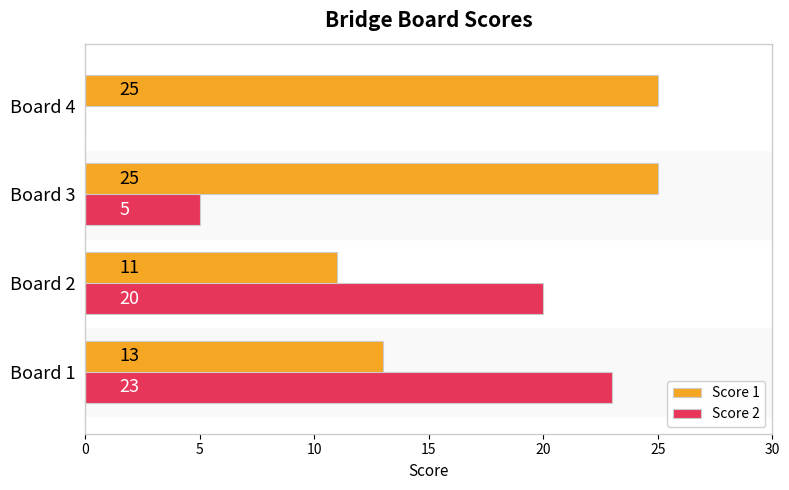

How many distinct data groups are displayed?

2